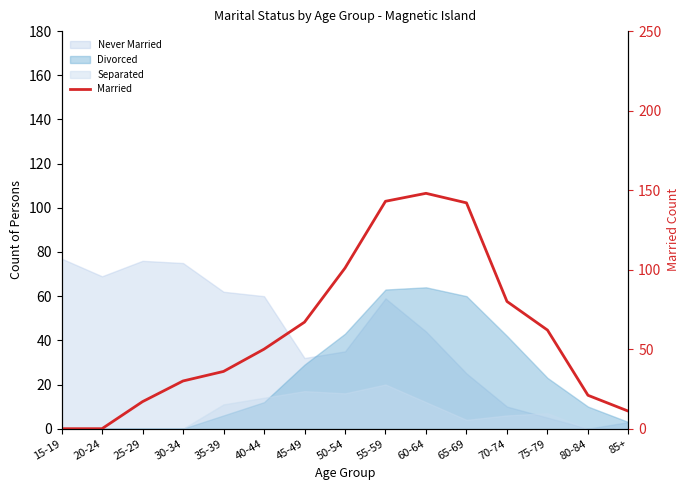

What is the label of the 13th point from the left?

75-79